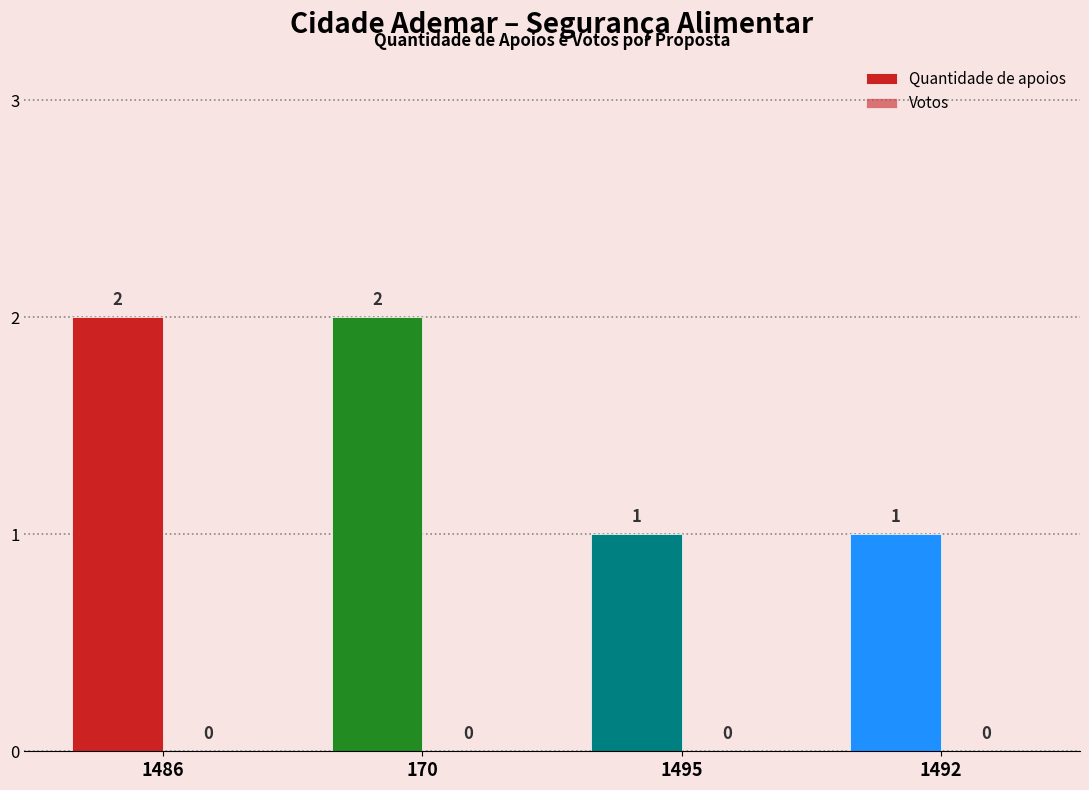

What is the value of the 4th bar from the left?

1